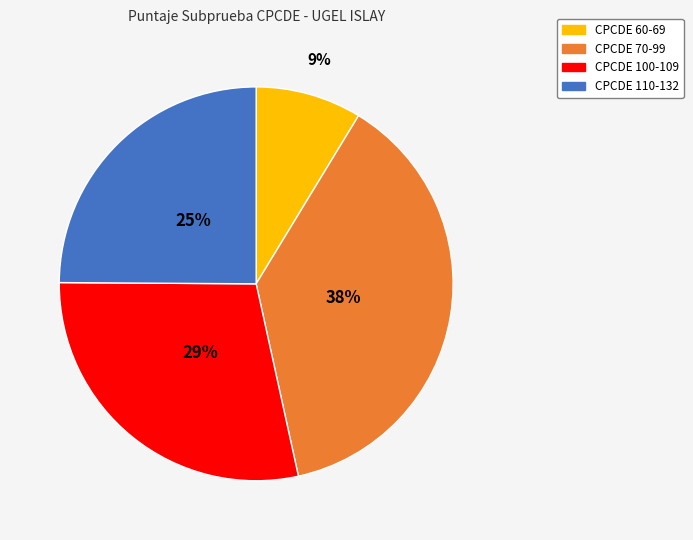

Is there any slice that represents more than half of the pie?

No